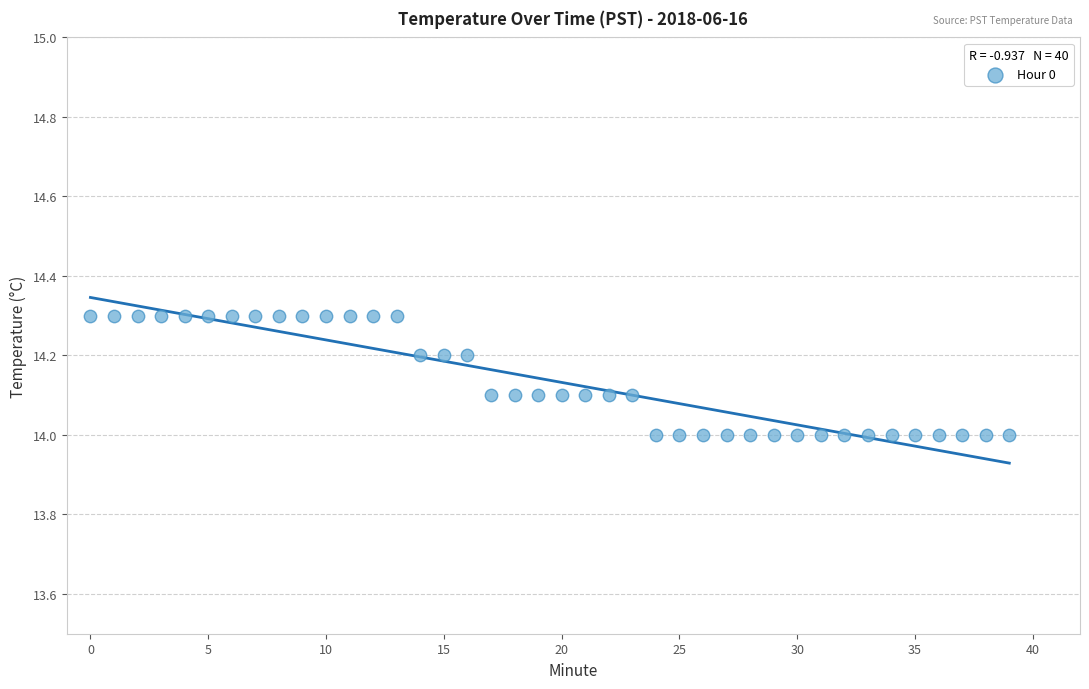

What is the range of Y values (max minus min)?

0.3